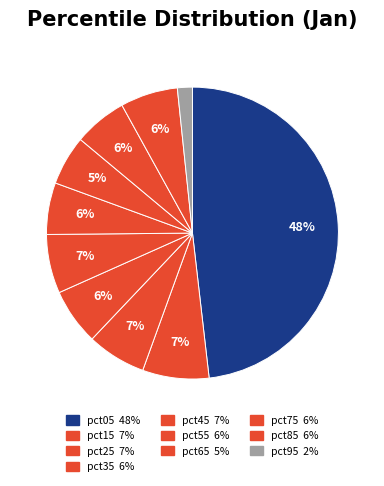

Is there a majority slice in this chart?

No